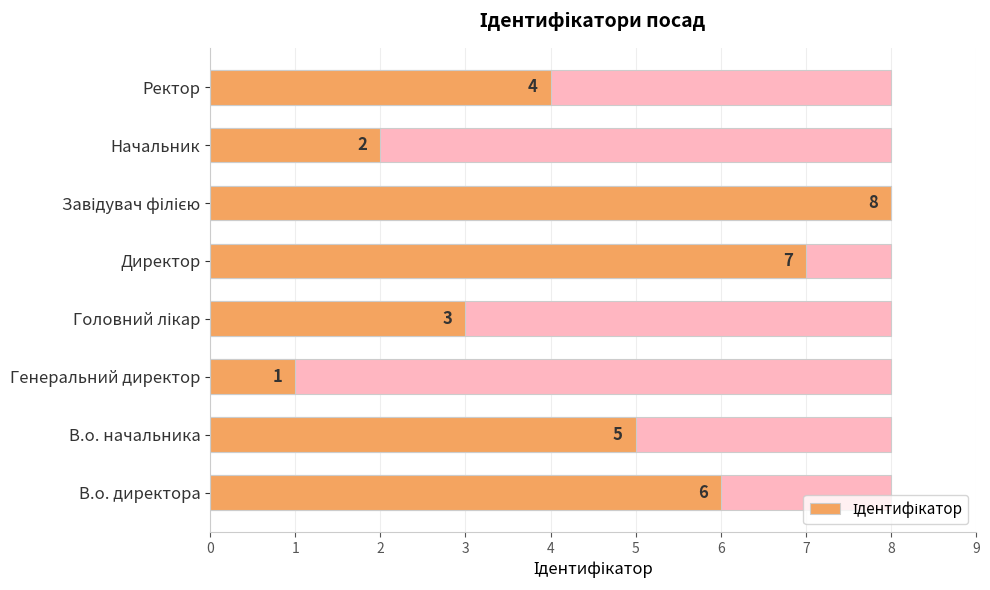

What is the minimum value shown in the chart?

1